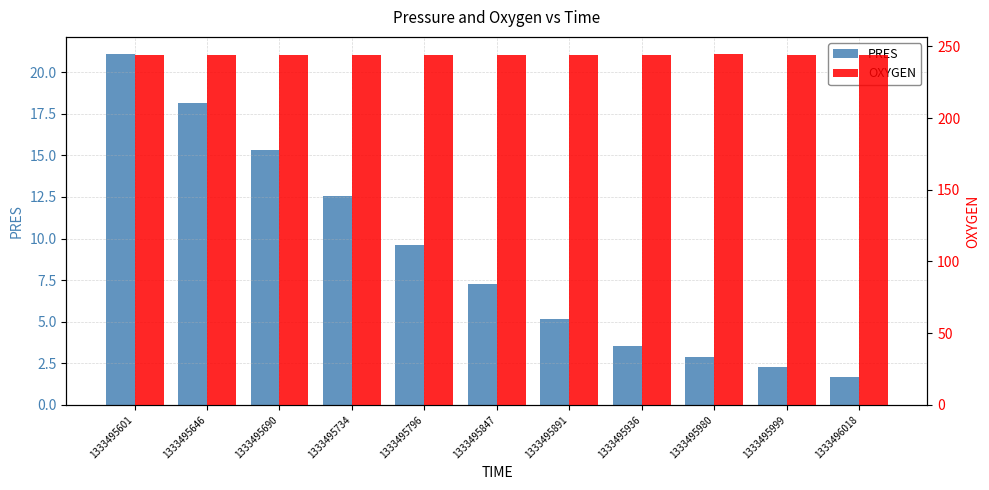

How many data points does each series have?

11